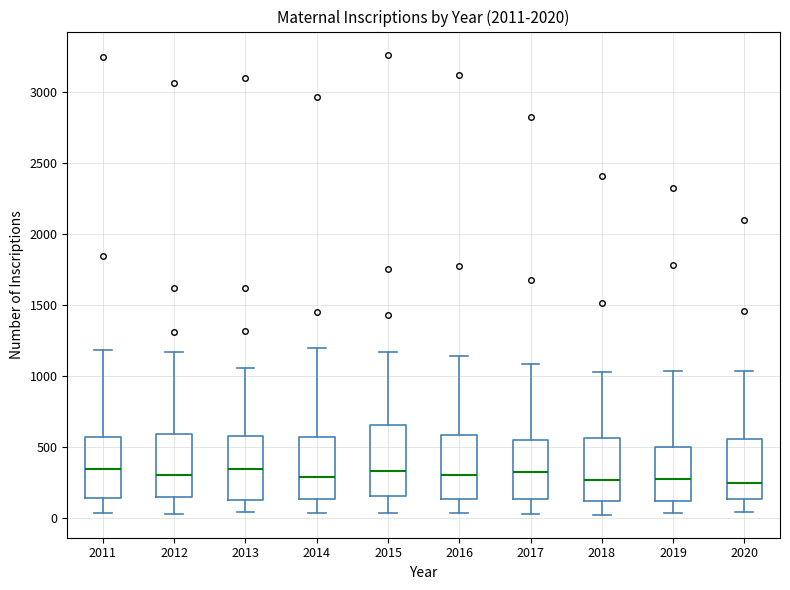

Where is the upper edge of the box at x = 2015 on the y-axis? The values are not printed on the chart, so give them approximately, as read against the axis.

650